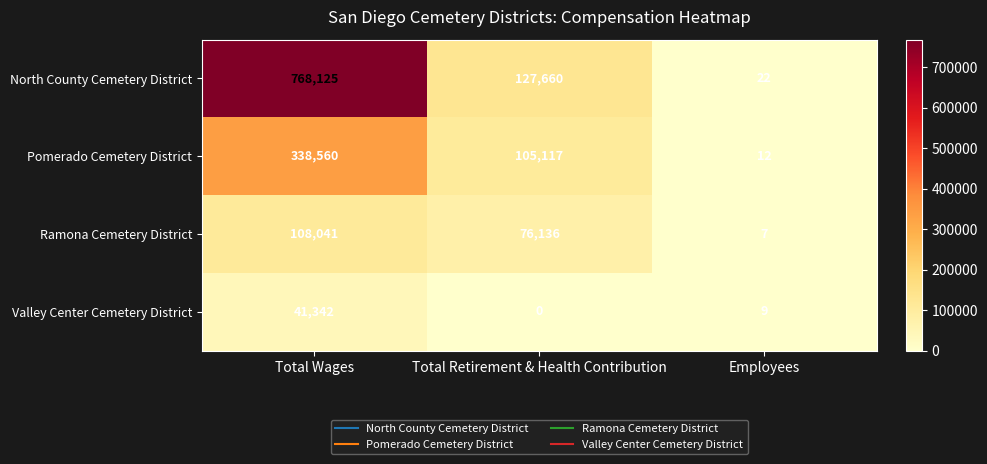

What is the sum of the Valley Center Cemetery District values at Total Wages and Total Retirement & Health Contribution?

41342